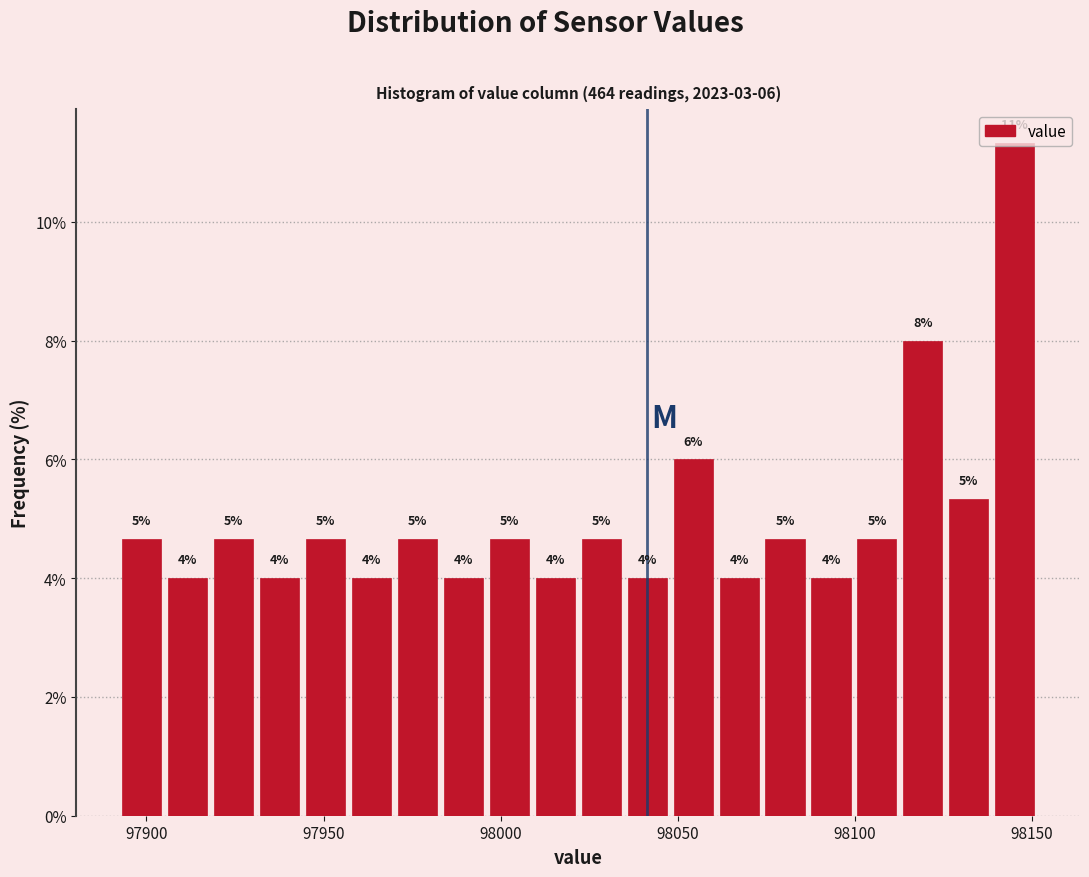

Around what value on the x-axis is the tallest bar? Give the approximate position of its centre, as read against the axis.

98145